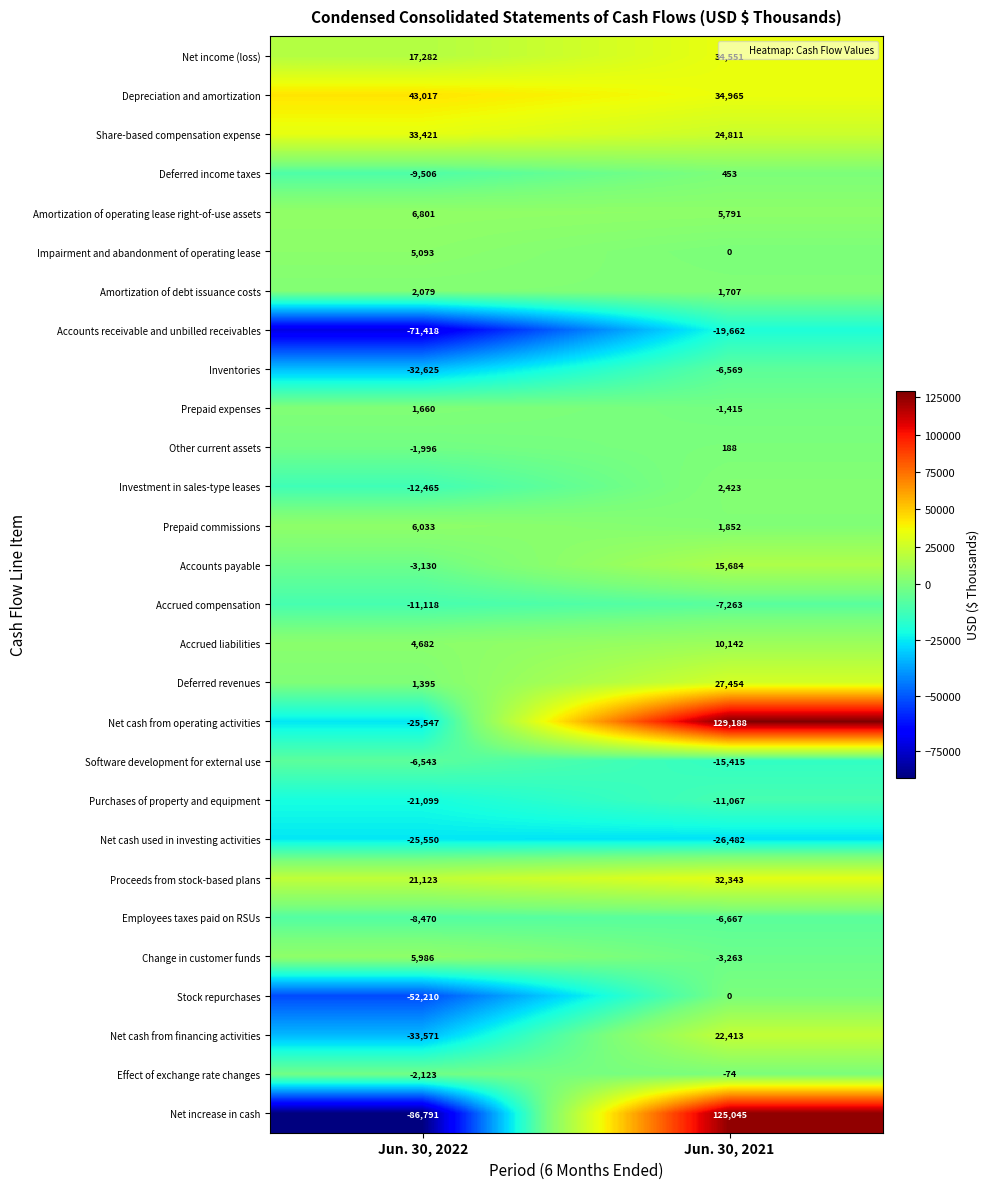

Which category has the highest value in the Accounts receivable and unbilled receivables series?

Jun. 30, 2021